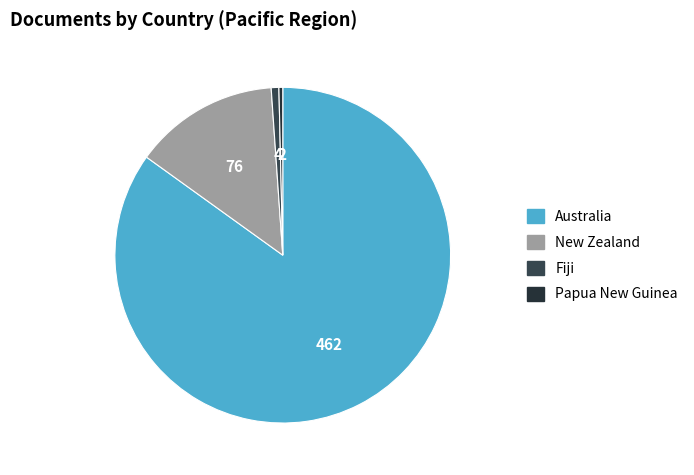

Which slice represents more than half of the pie?

Australia